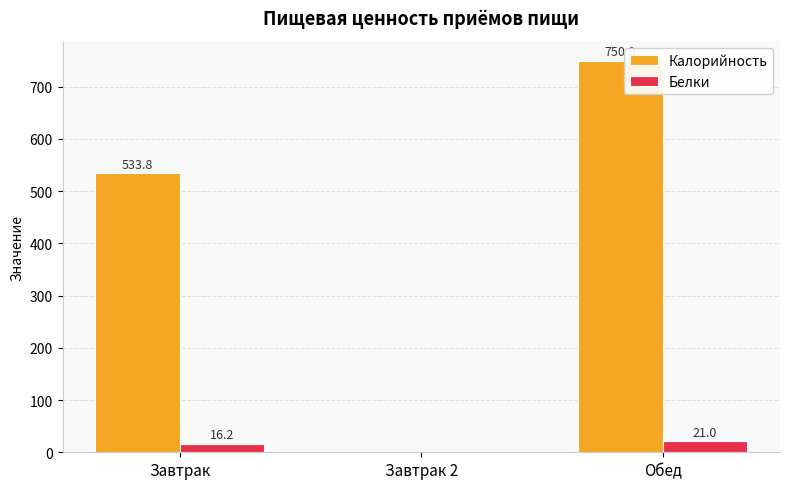

What is the sum of the Белки values at Обед and Завтрак 2?

21.0